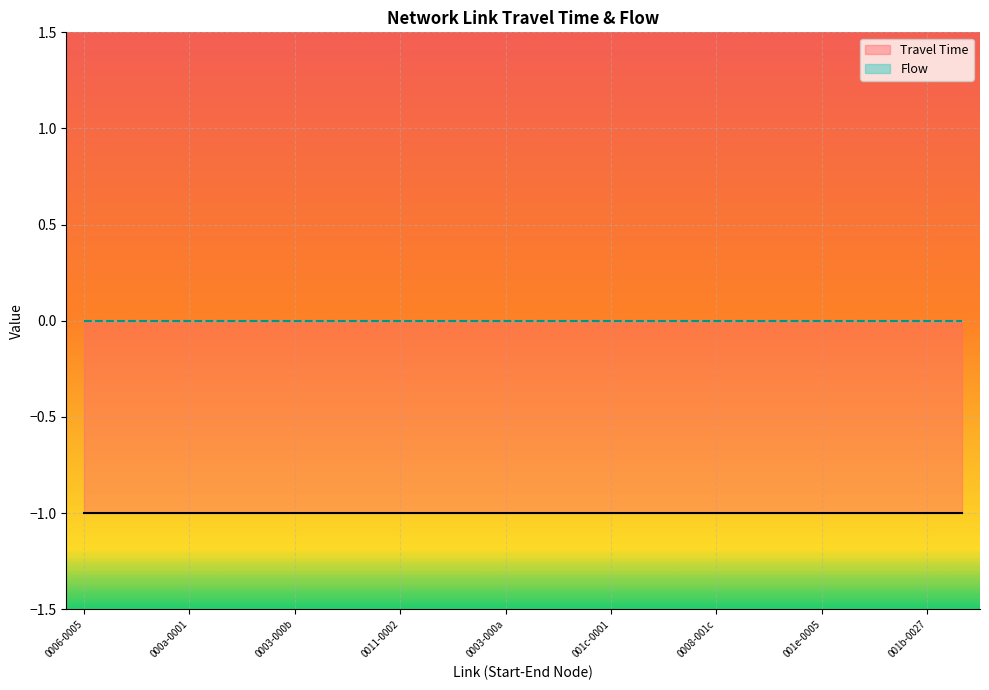

What is the highest value of the Travel Time series?

1